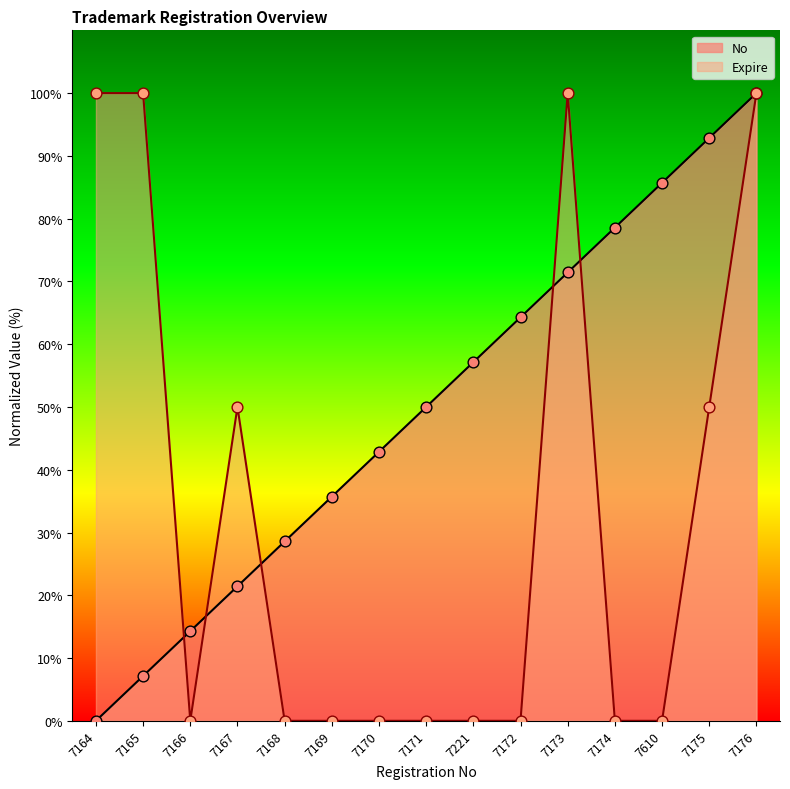

Which series reaches the maximum Y coordinate?

No